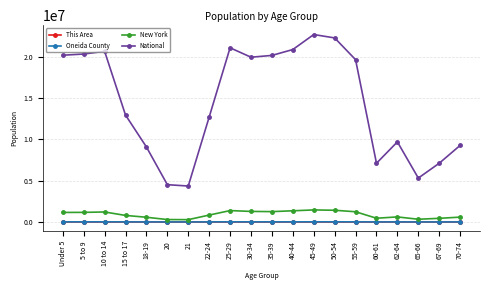

Which series has the largest range (max minus min)?

National